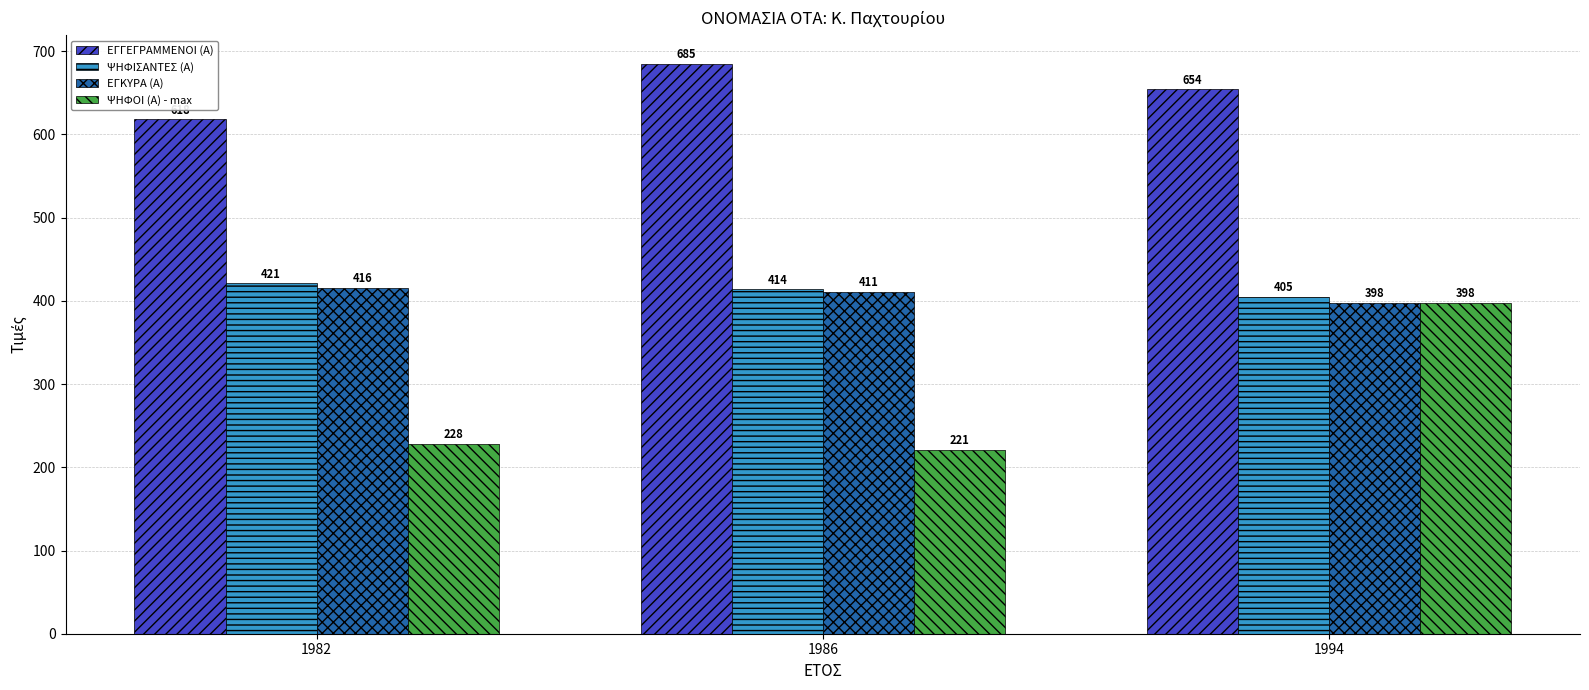

What is the total value across all series at 1986?

1731